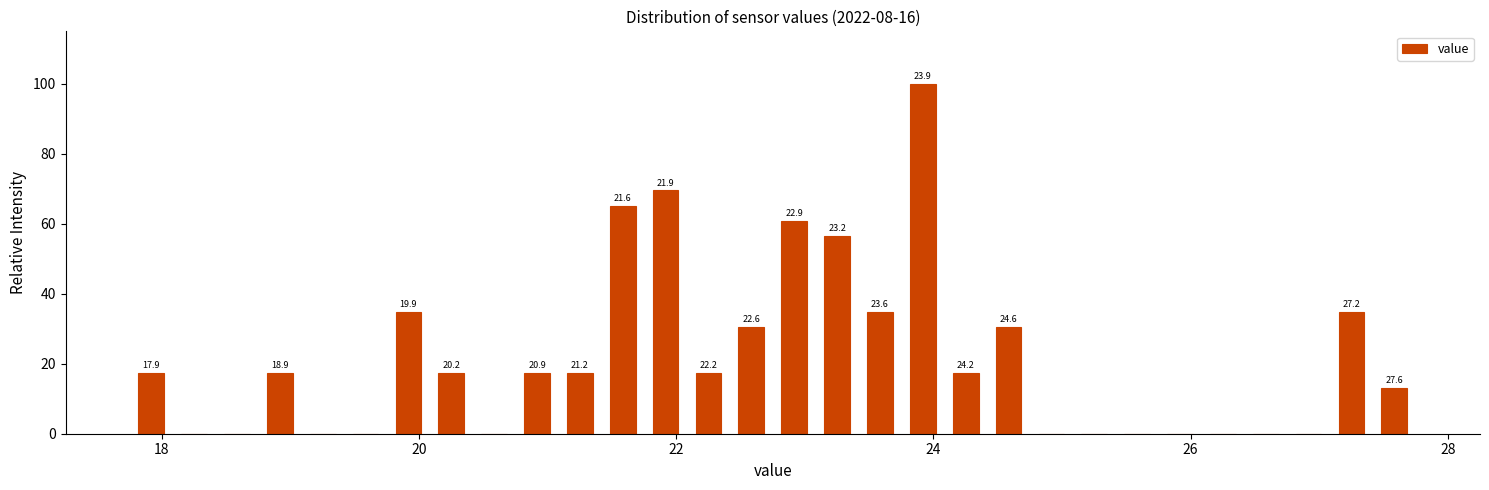

Read against the x-axis, roughly where is the centre of the tallest bar?

24.0